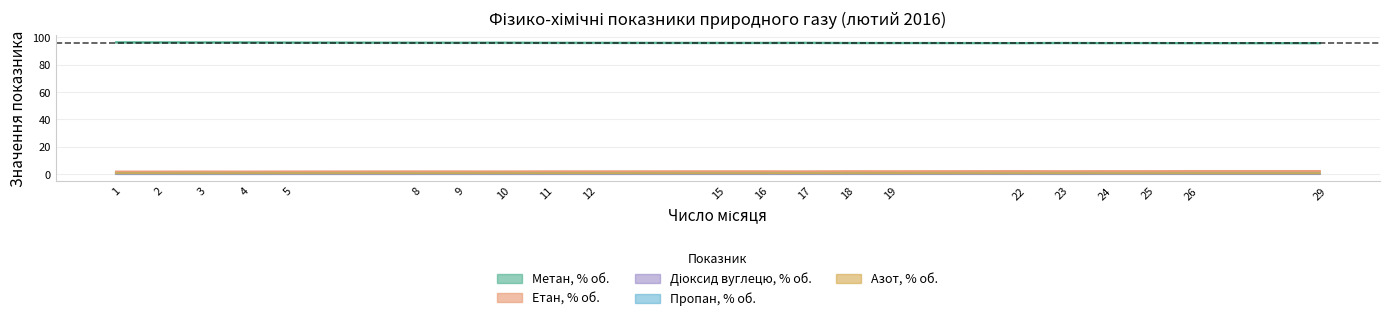

What is the sum of all Етан, % об. values?

43.8